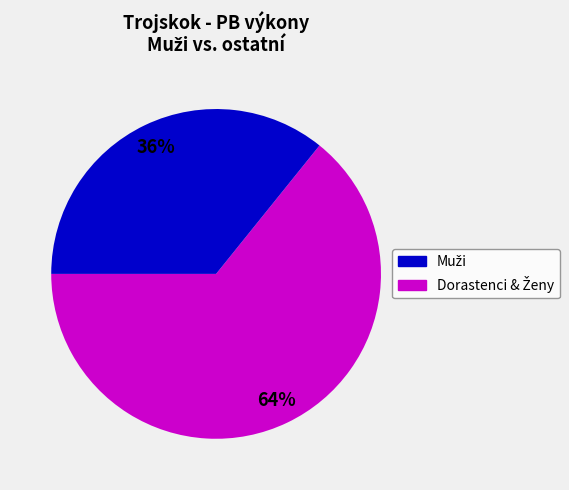

Is there a majority slice in this chart?

Yes